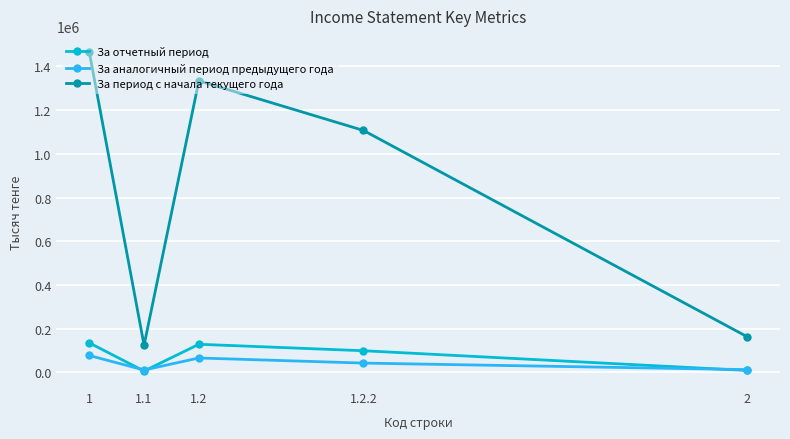

The value of За аналогичный период предыдущего года at 1.2 is 66356. True or false?

True